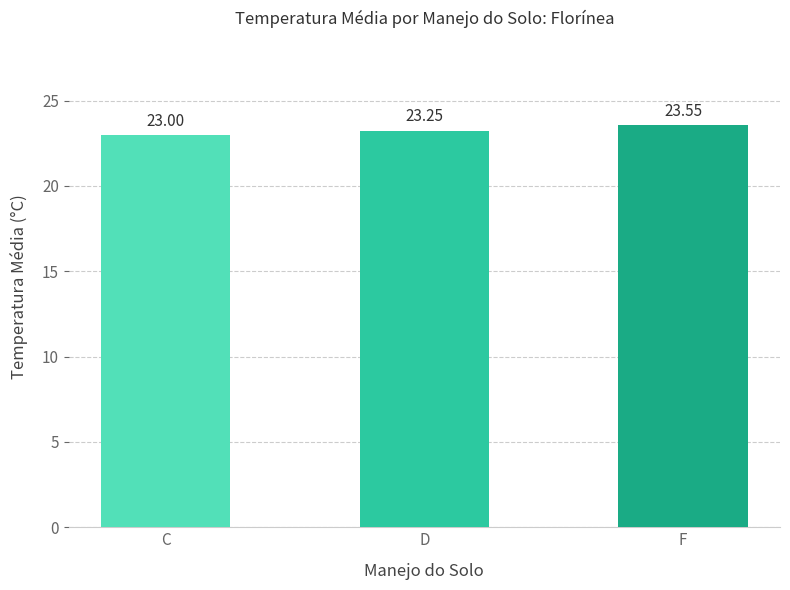

List the labels in order of value, smallest first.

C, D, F